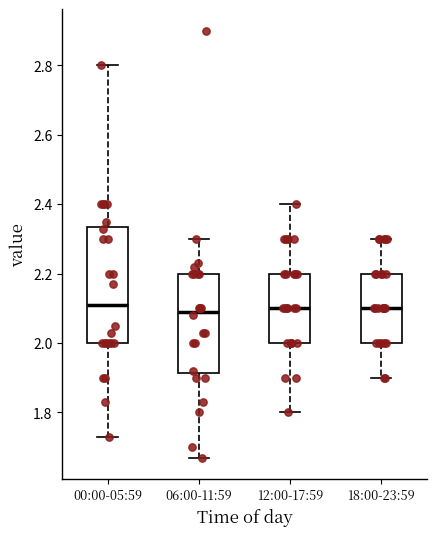

Comparing the boxes themselves (not the whiskers), which one is the tallest?

00:00-05:59